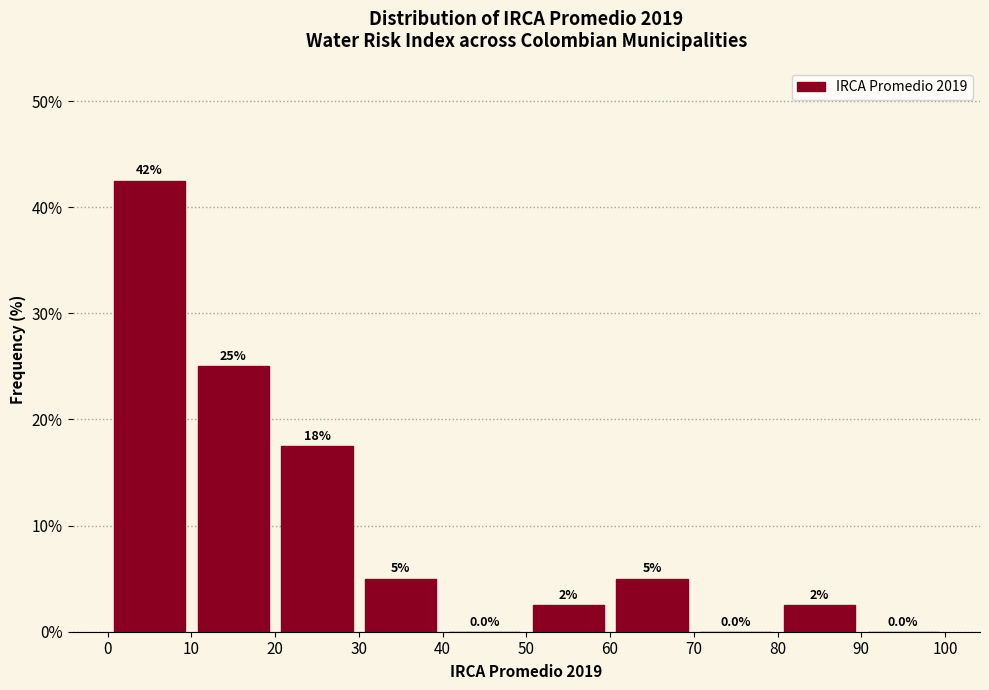

Which range on the x-axis has the tallest bar?

0 to 10